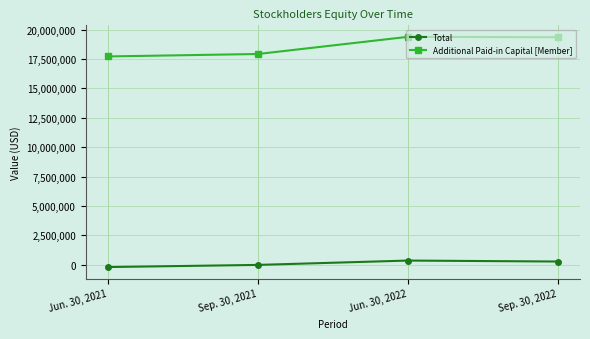

Which series has the largest range (max minus min)?

Additional Paid-in Capital [Member]